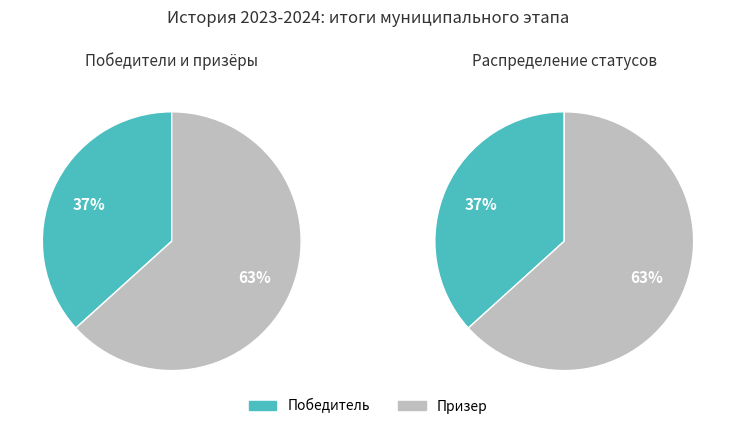

To the nearest percent, what portion does Призер represent?

63%